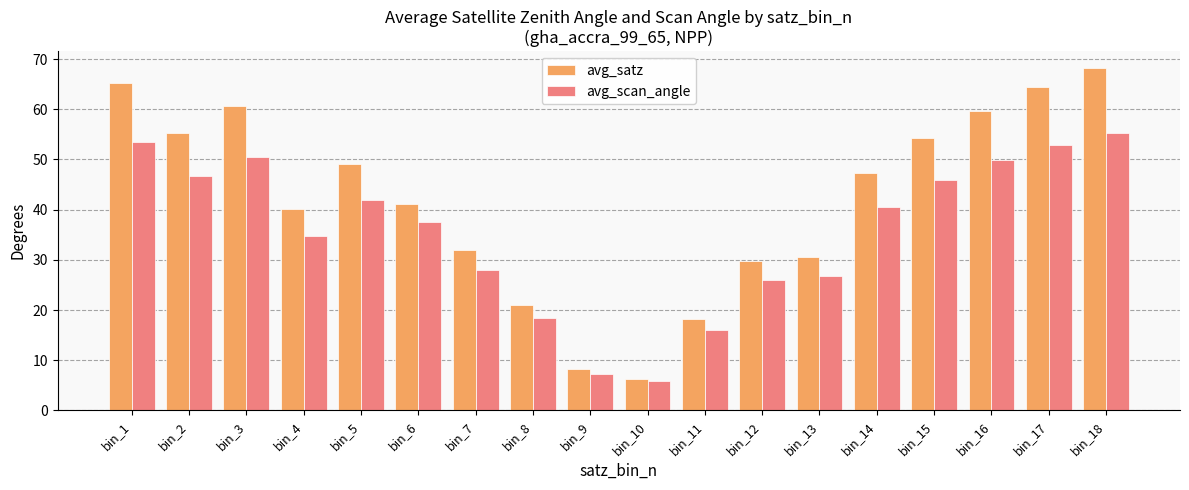

What is the value of the avg_satz bar at the 7th from the left?

31.9